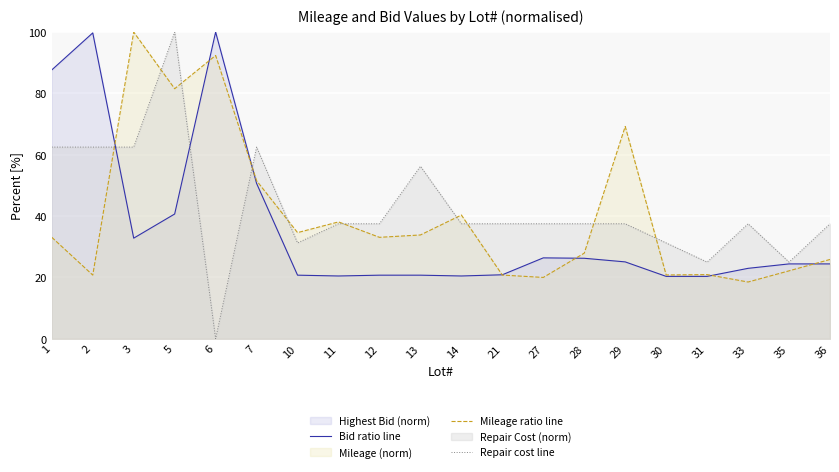

At 7, list the series in order from smallest to largest.

Bid ratio line, Mileage ratio line, Repair cost line